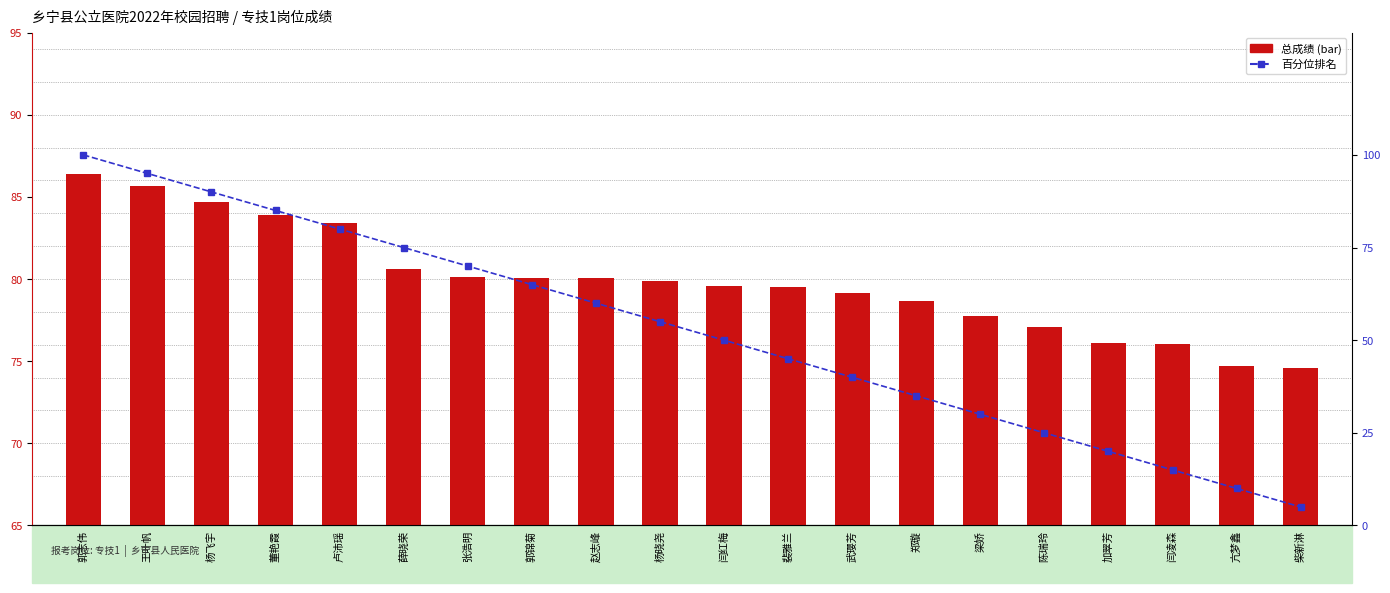

What is the minimum value shown in the chart?

5.0